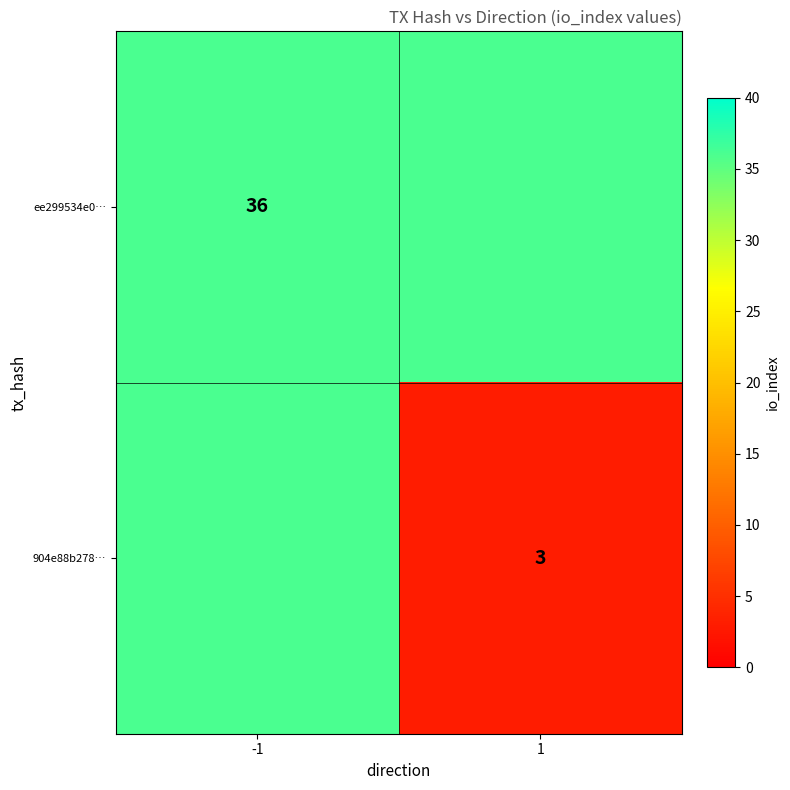

At which category is the sum across all series the highest?

-1